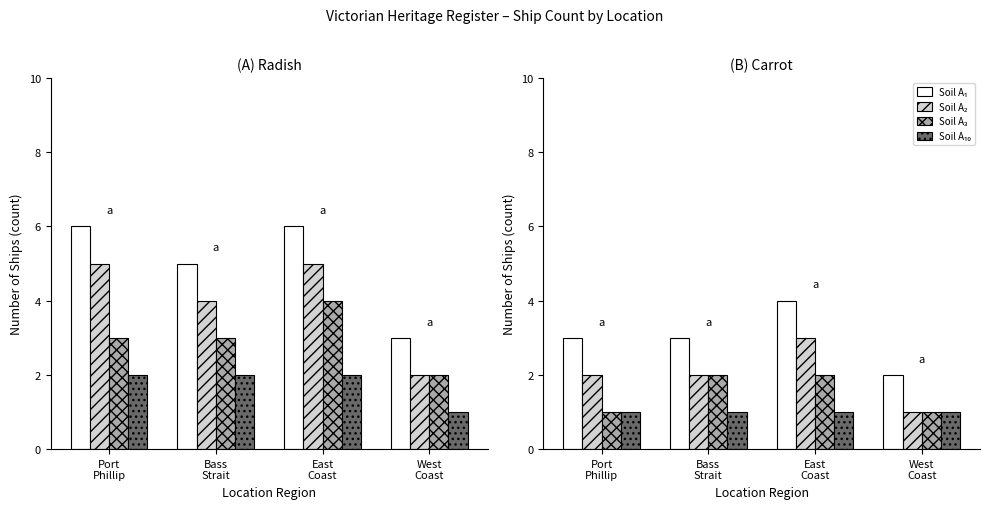

What is the difference between the highest and lowest values at East
Coast?

3